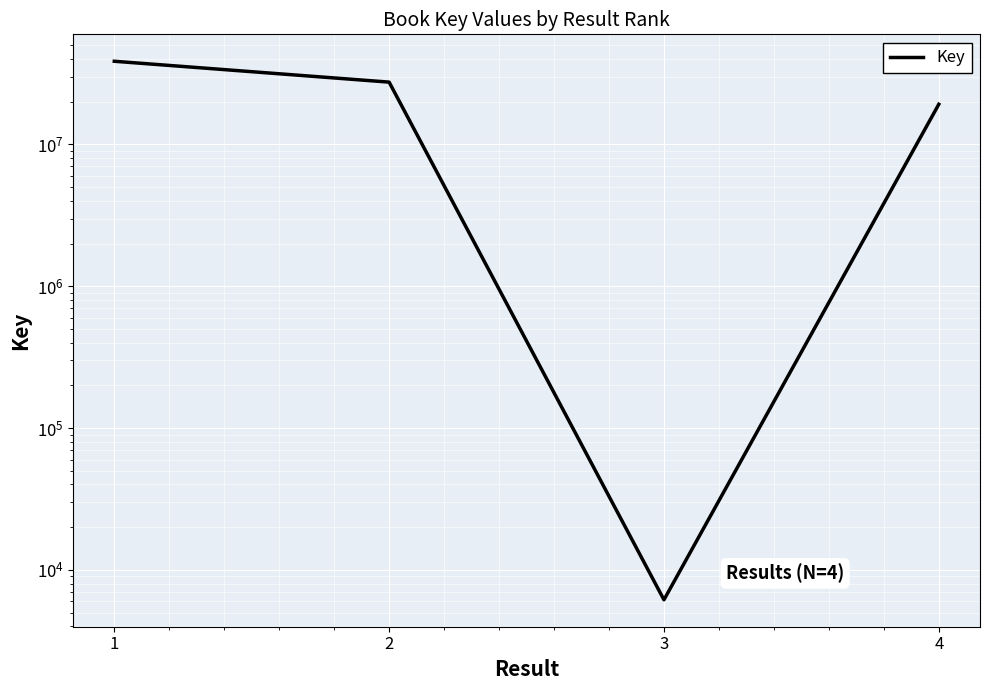

How many lines are shown in the chart?

1